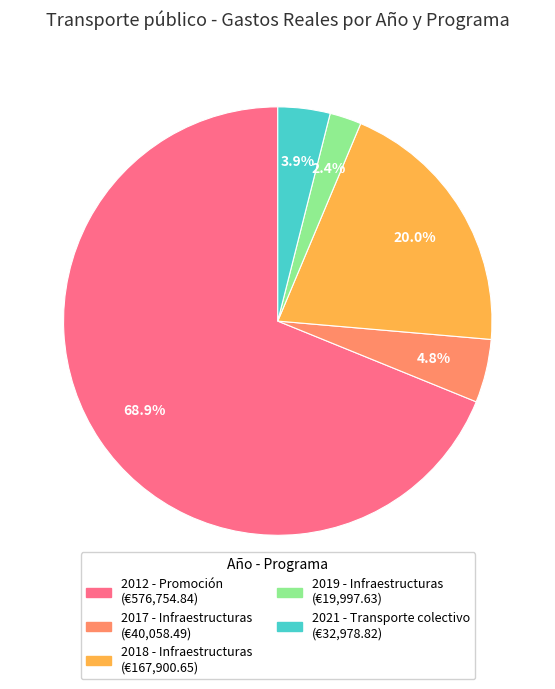

To the nearest percent, what percentage of the pie is 2021 - Transporte colectivo?

4%